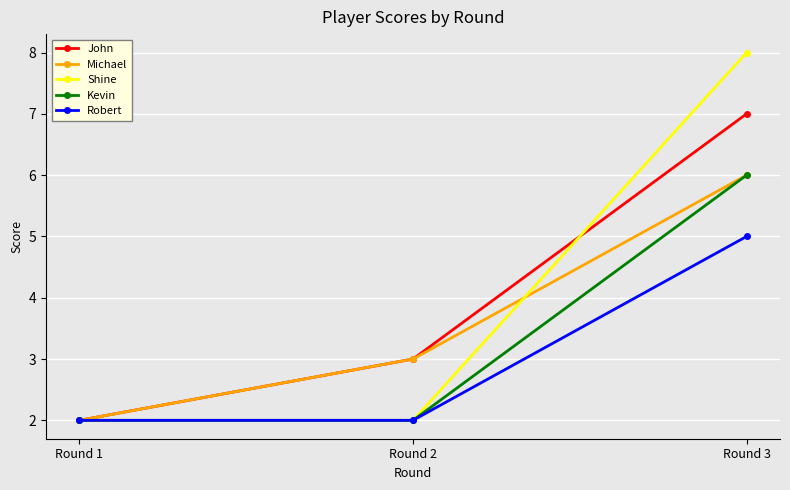

Is it true that John equals 2 at Round 1?

True